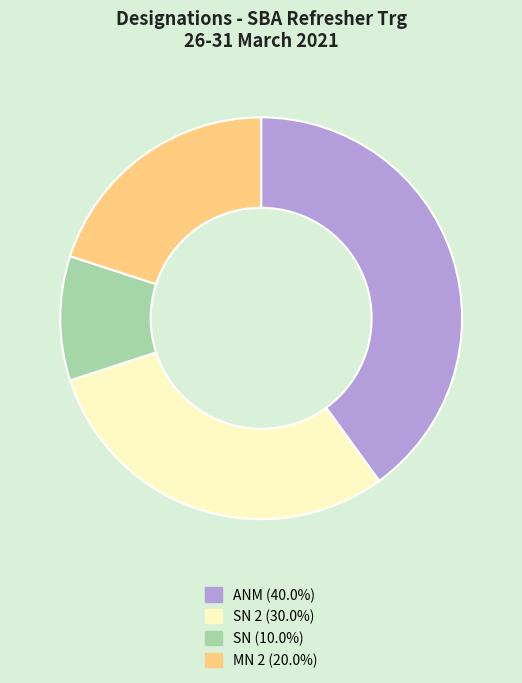

Is the sum of MN 2 (20.0%) and ANM (40.0%) greater than half?

Yes